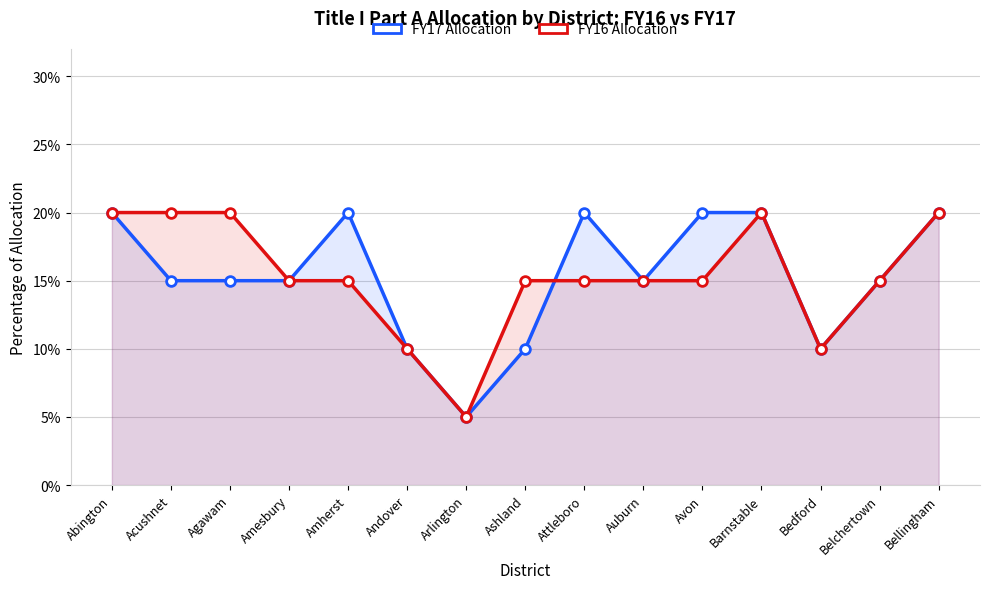

What is the sum of the FY17 Allocation values at Arlington and Bedford?

0.2